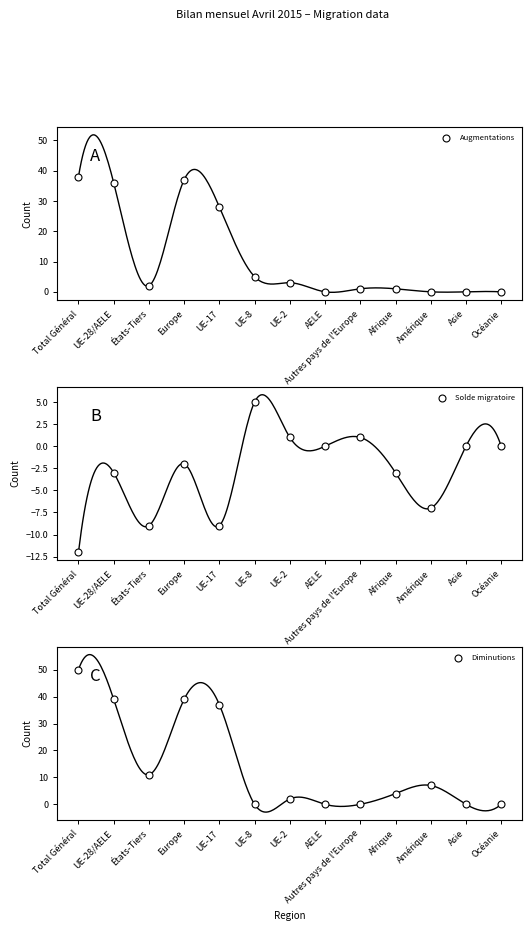

What are all the series names shown in the legend?

Augmentations, Solde migratoire, Diminutions